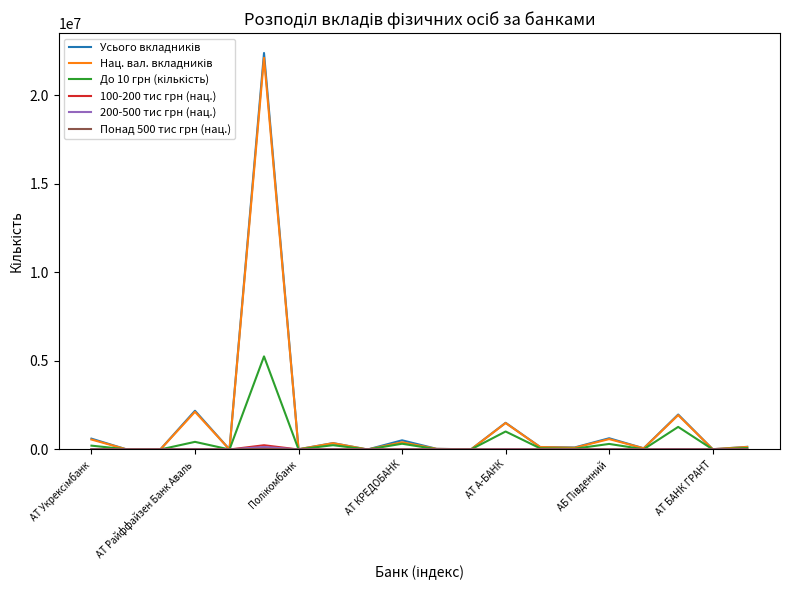

What is the greatest value displayed?

22399814